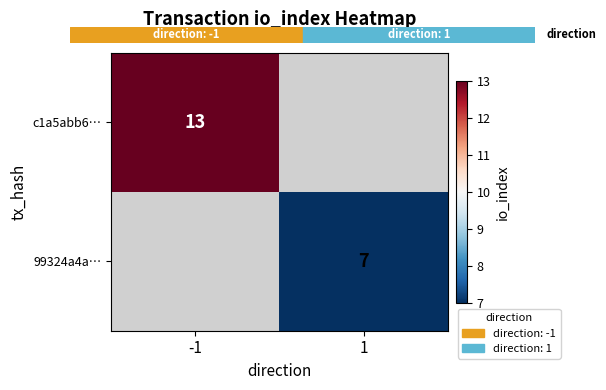

The value of c1a5abb6… at -1 is 3. True or false?

False